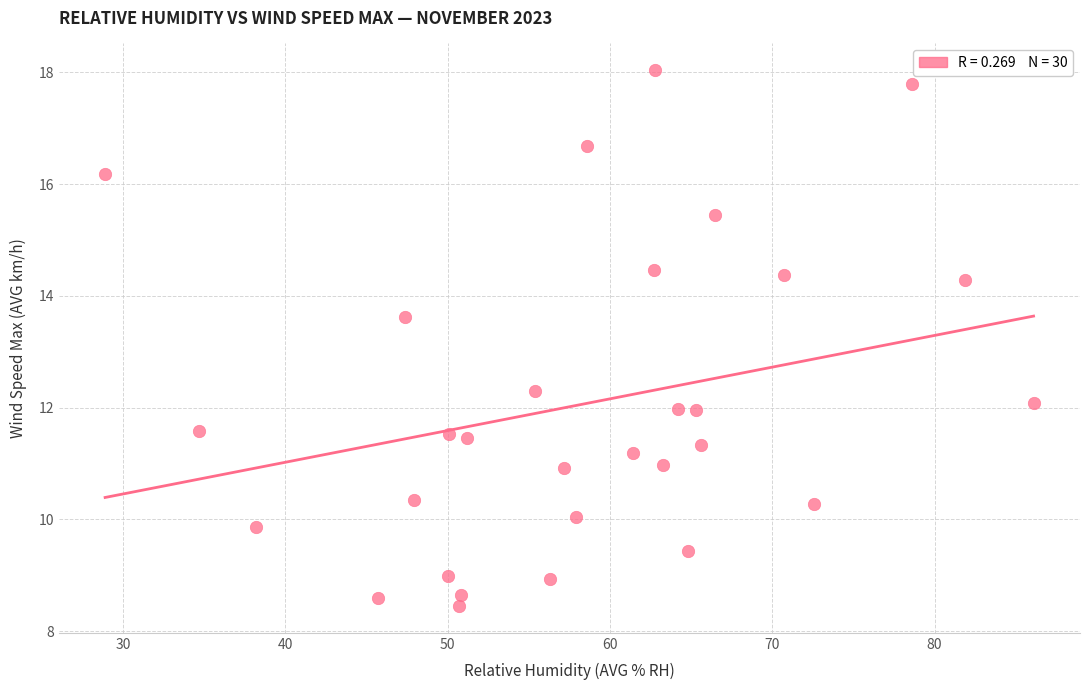

What is the range of Y values (max minus min)?

9.6